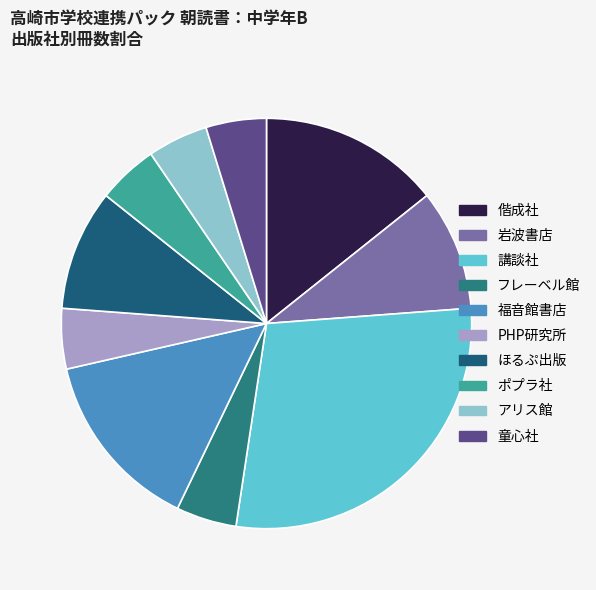

Is it true that 偕成社 is 2% of the pie?

False